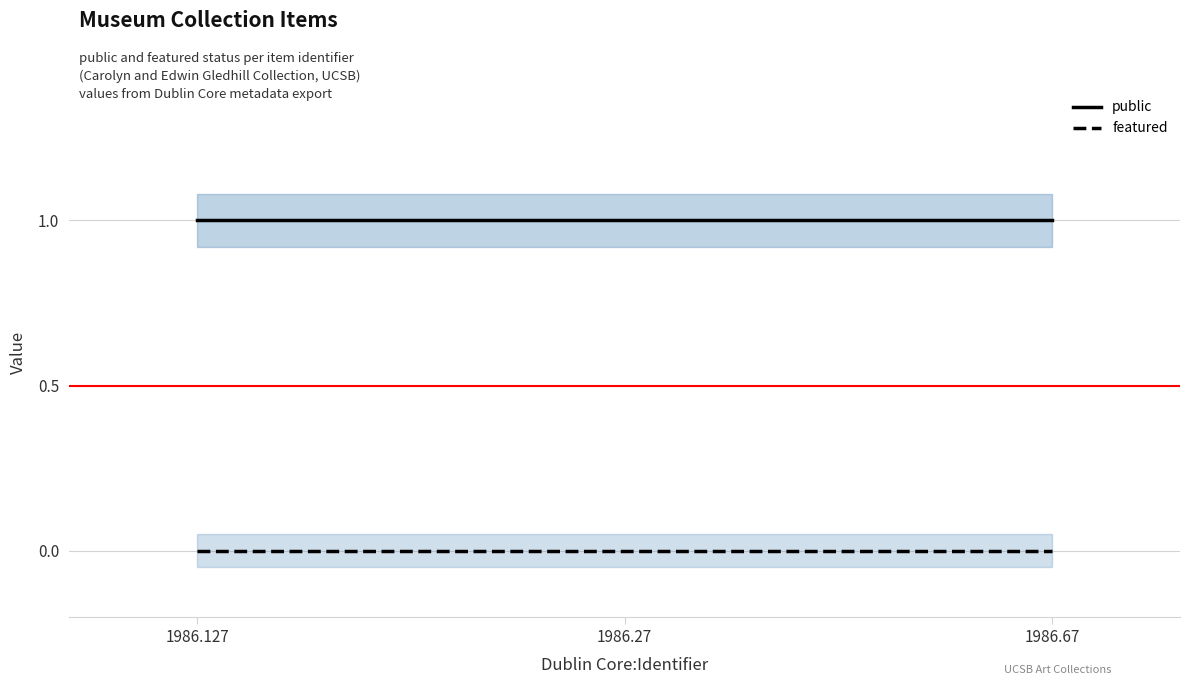

What is the sum of the public values at 1986.67 and 1986.127?

2